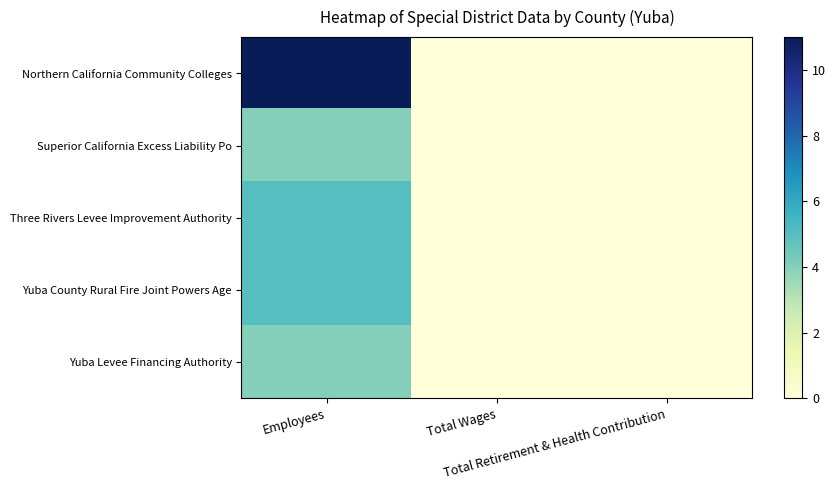

Reading left to right, list all the values displayed in this chart.

Northern California Community Colleges: Employees=11	Total Wages=0	Total Retirement & Health Contribution=0
Superior California Excess Liability Po: Employees=4	Total Wages=0	Total Retirement & Health Contribution=0
Three Rivers Levee Improvement Authority: Employees=5	Total Wages=0	Total Retirement & Health Contribution=0
Yuba County Rural Fire Joint Powers Age: Employees=5	Total Wages=0	Total Retirement & Health Contribution=0
Yuba Levee Financing Authority: Employees=4	Total Wages=0	Total Retirement & Health Contribution=0